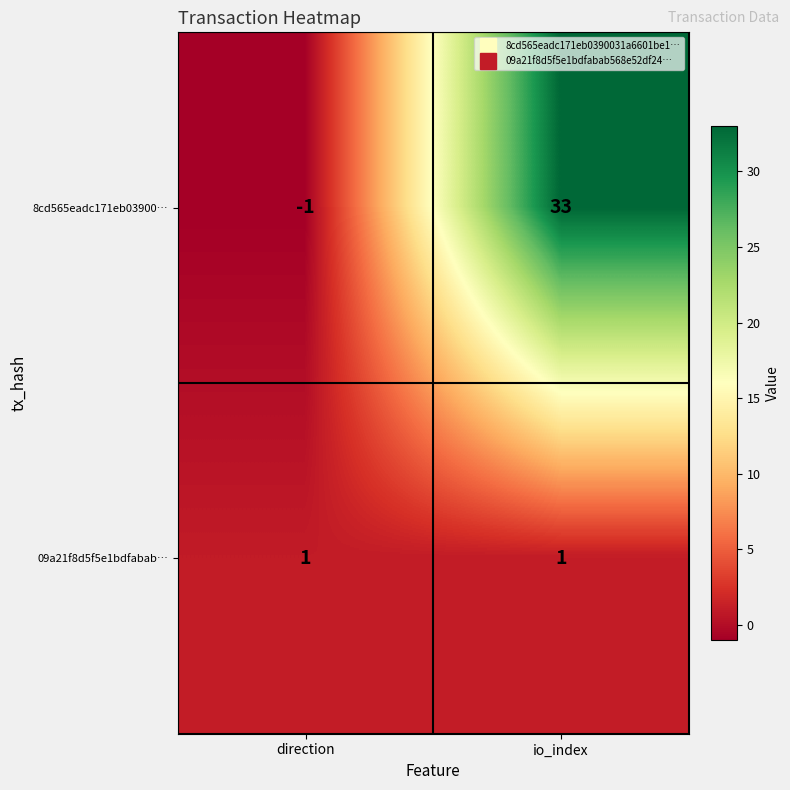

Read the 8cd565eadc171eb03900… value at io_index, to the nearest 10.

30